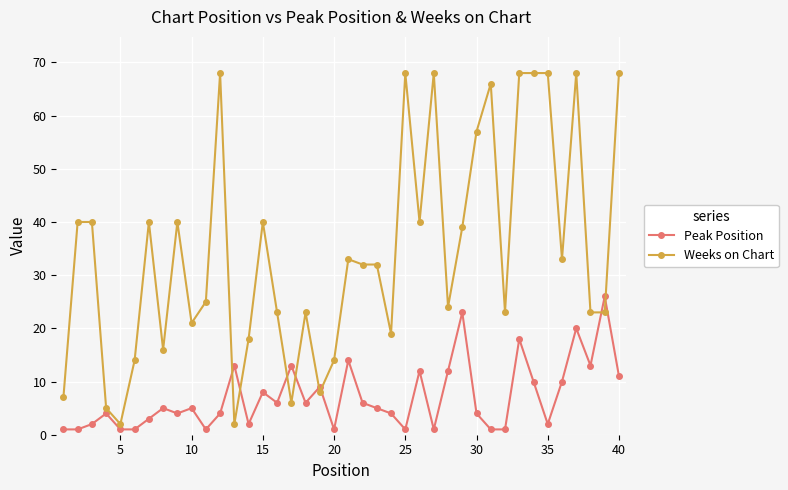

True or false: Peak Position has more than 0 interior local peaks.

True